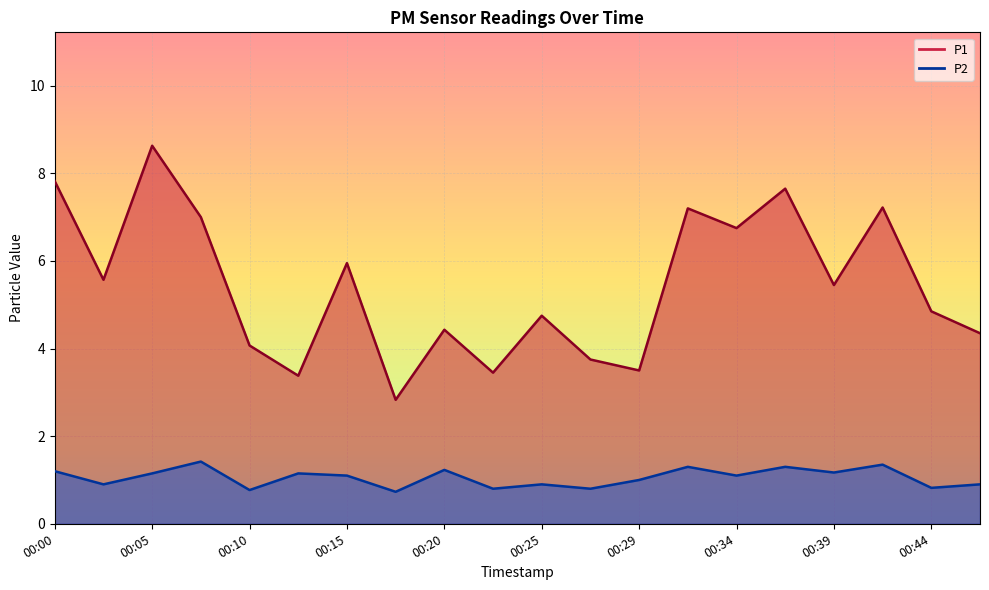

What are all the series names shown in the legend?

P1, P2